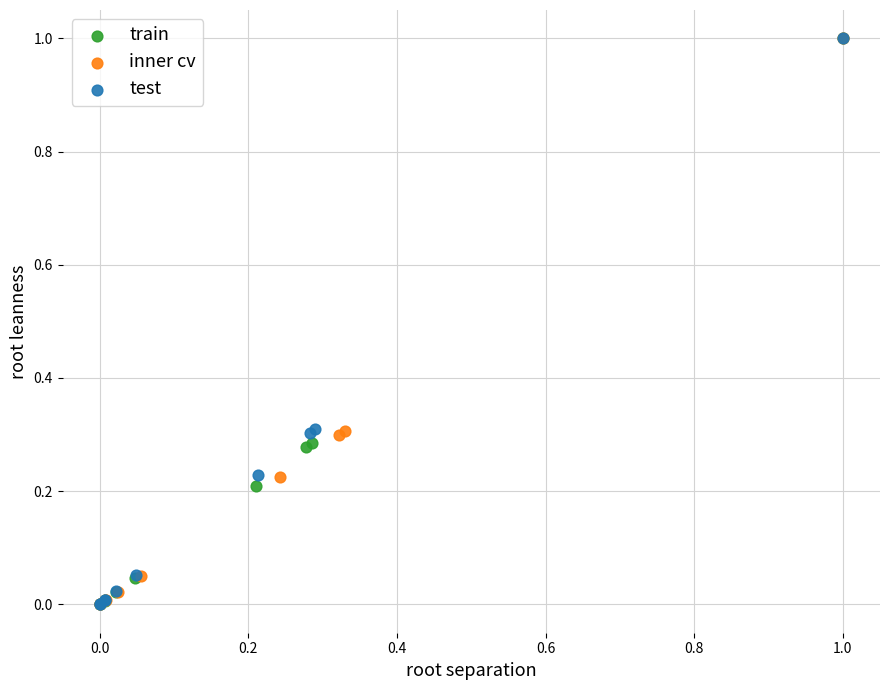

Which series has the largest Y range (max minus min)?

train